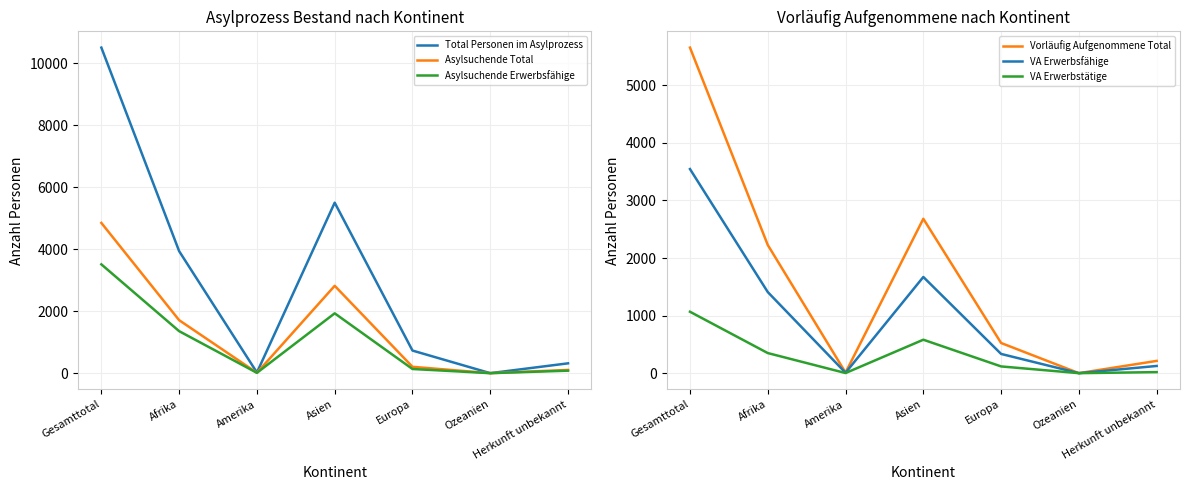

True or false: Asylsuchende Total and VA Erwerbstätige intersect in this chart.

False